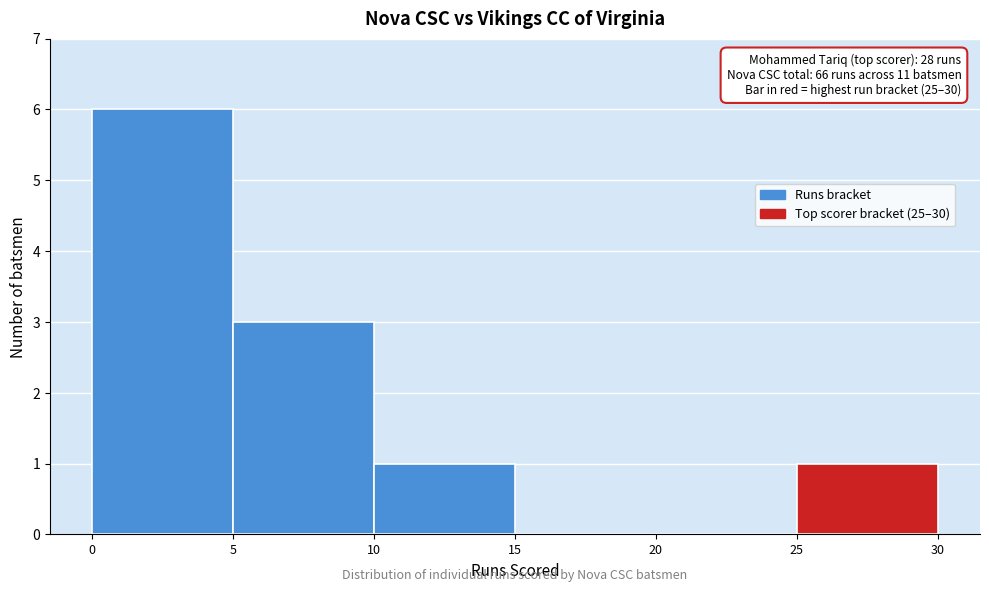

Over which range of the x-axis is the bar tallest?

0 to 5